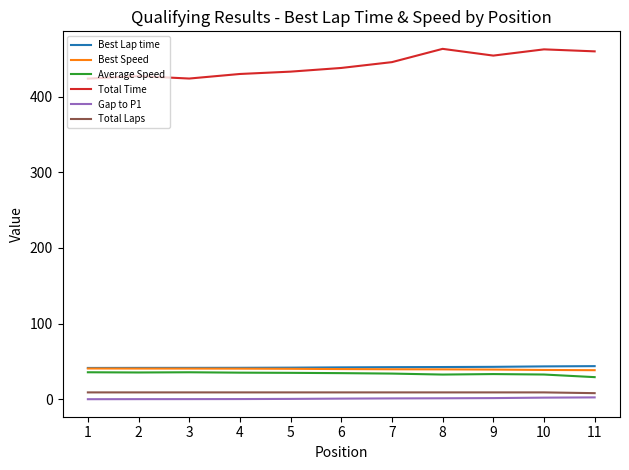

True or false: Gap to P1 and Best Speed intersect in this chart.

False